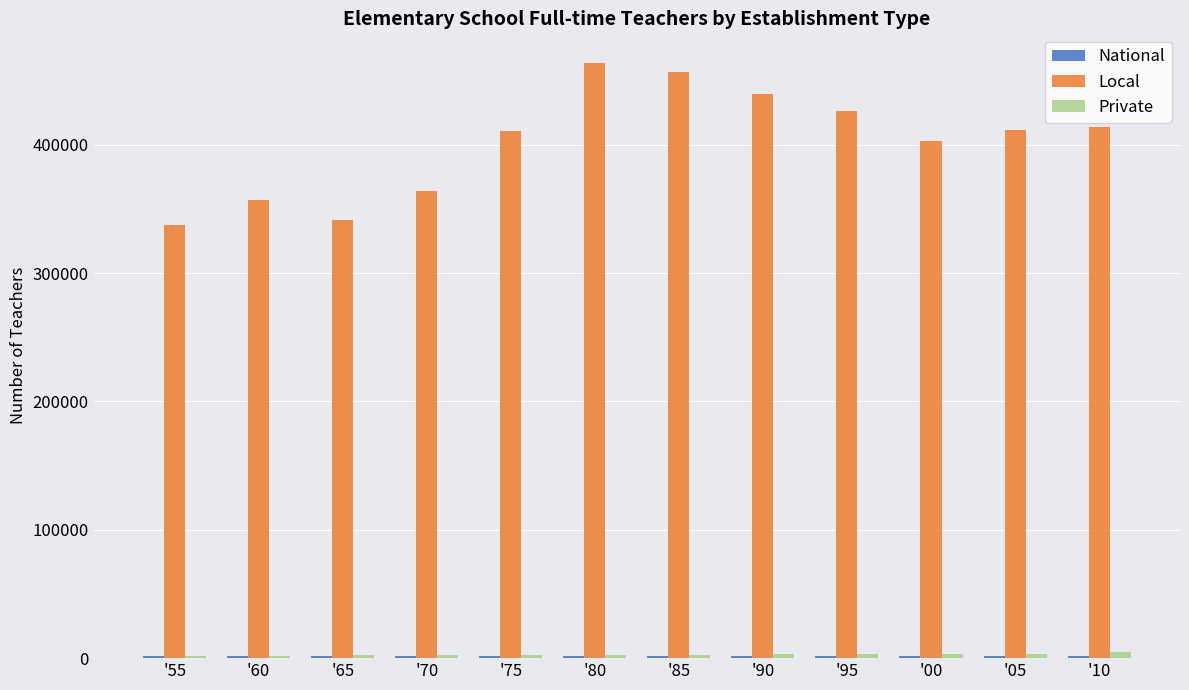

Count the number of data series in this chart.

3